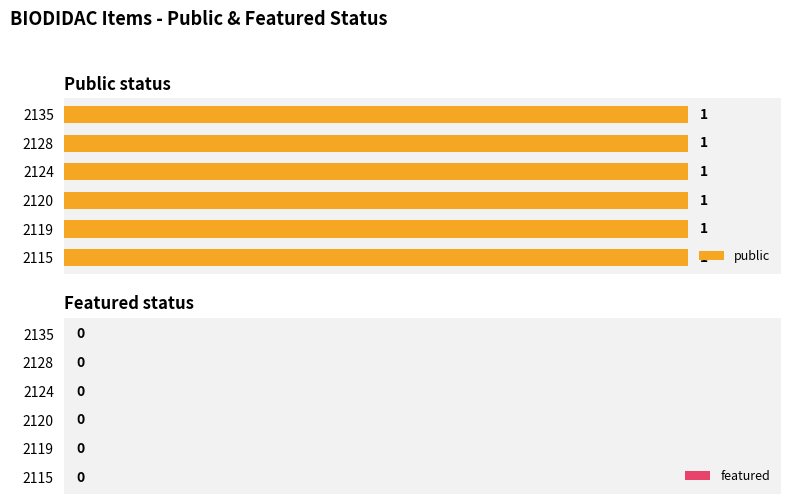

At 2128, list the series in order from largest to smallest.

public, featured